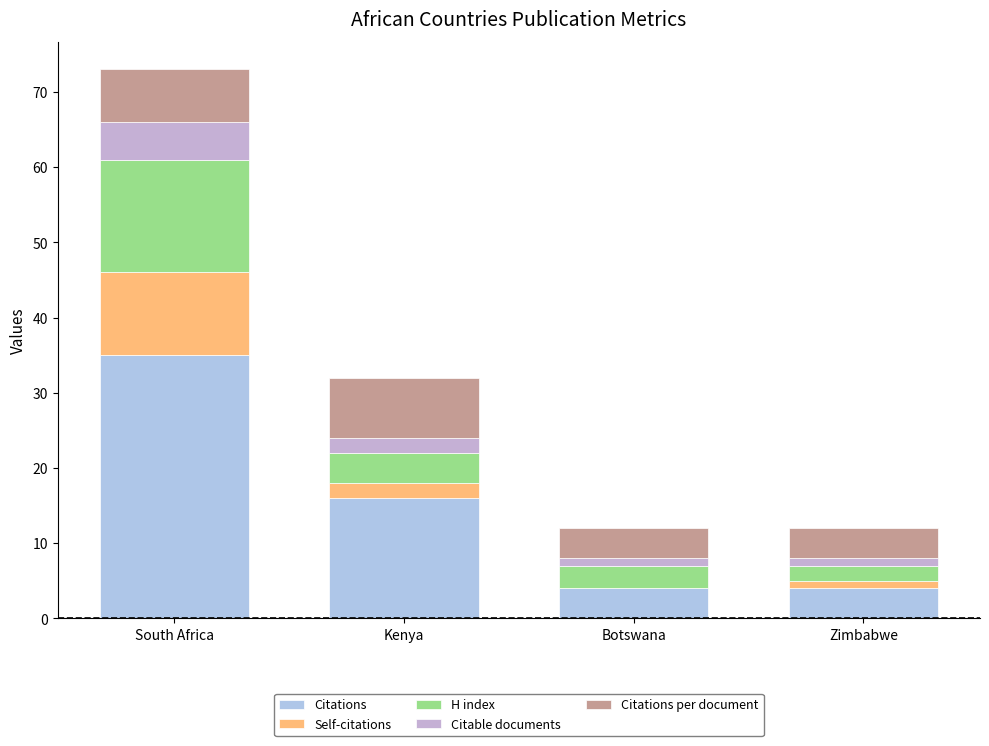

How many categories are shown in the chart?

4